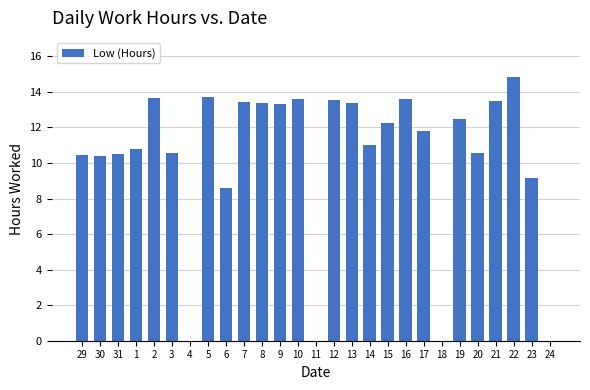

How many categories are shown in the chart?

27